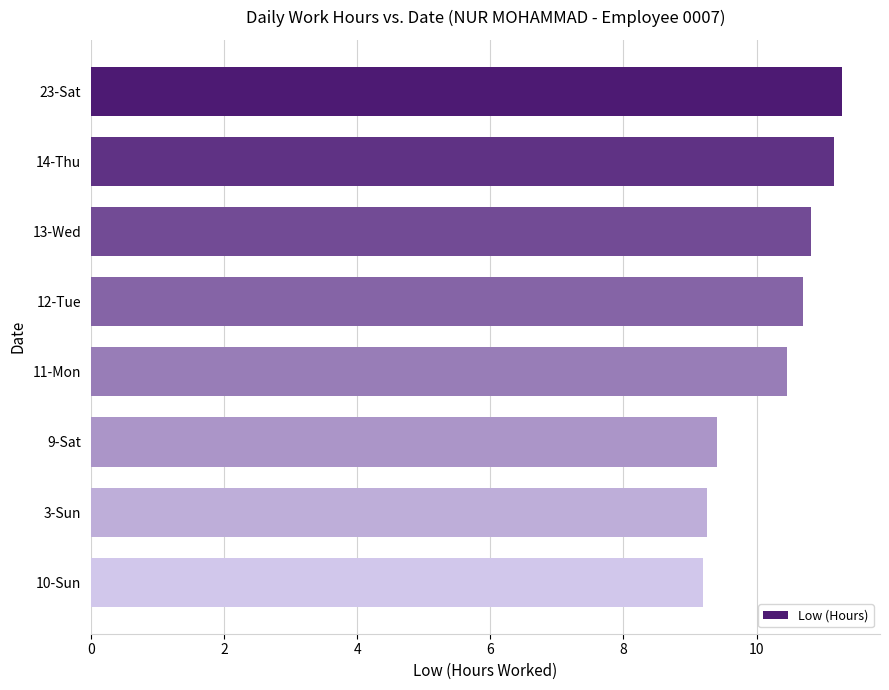

What is the maximum value shown in the chart?

11.3